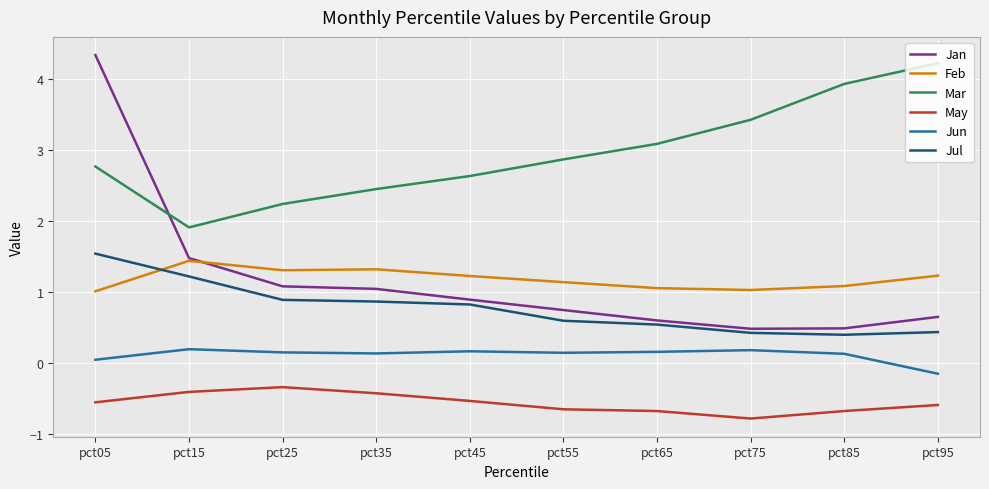

Rank the categories by Mar value from lowest to highest.

pct15, pct25, pct35, pct45, pct05, pct55, pct65, pct75, pct85, pct95